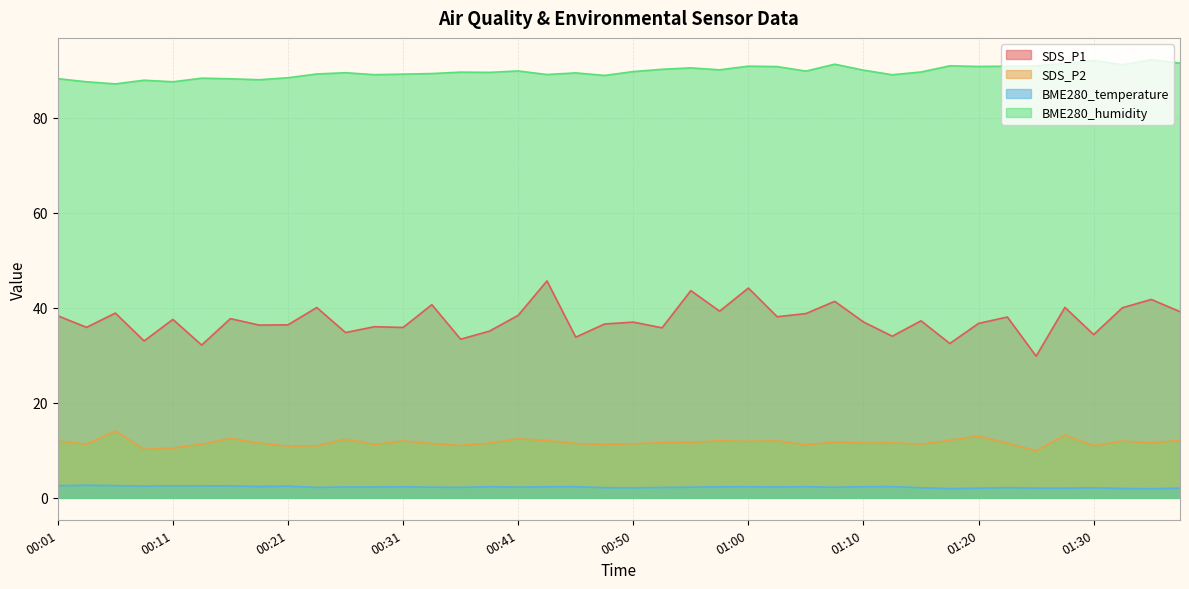

What is the sum of all SDS_P1 values?

1496.0